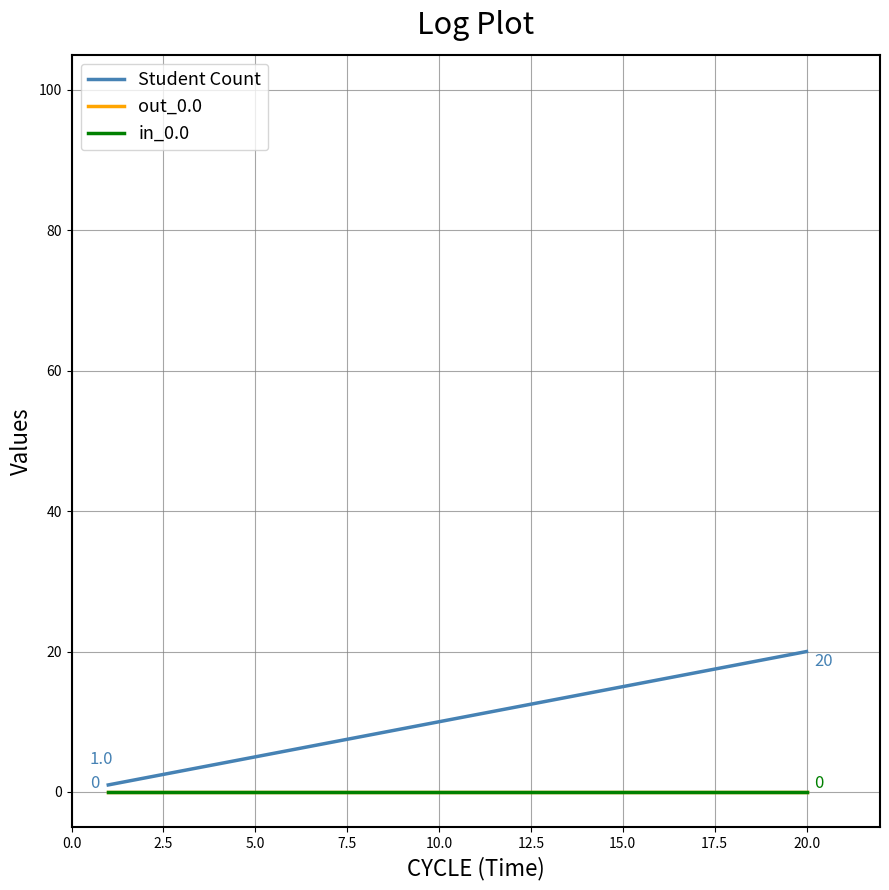

Which series has the largest total across all categories?

Student Count